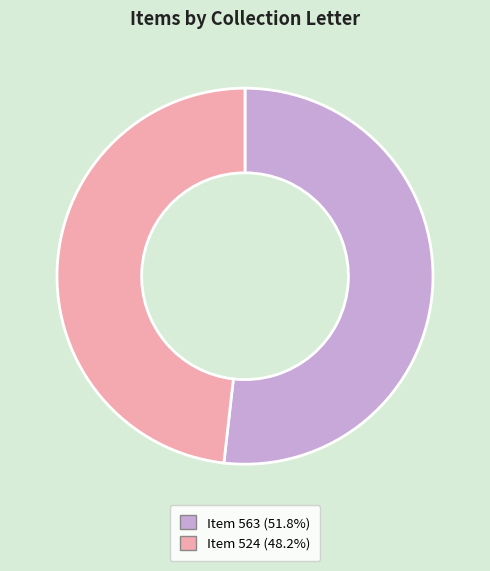

Is there a majority slice in this chart?

Yes